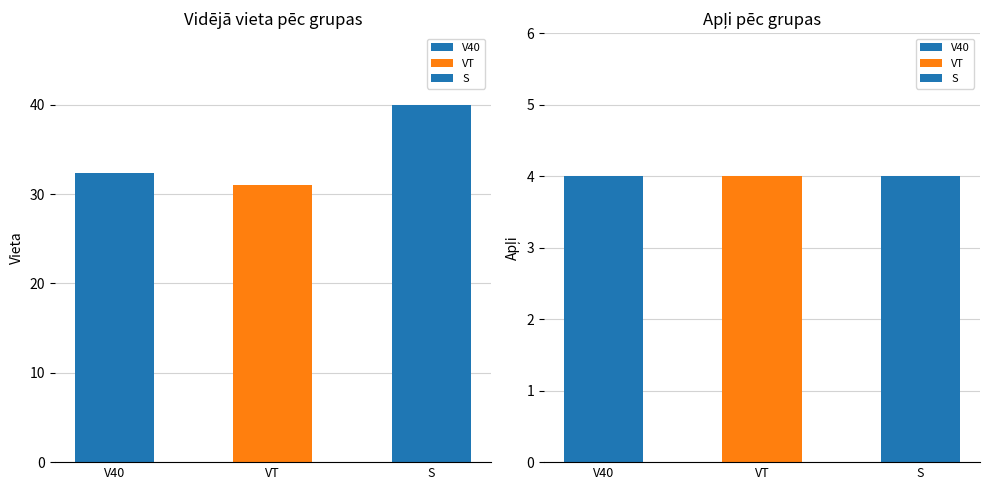

Which has a higher value, S or V40?

S